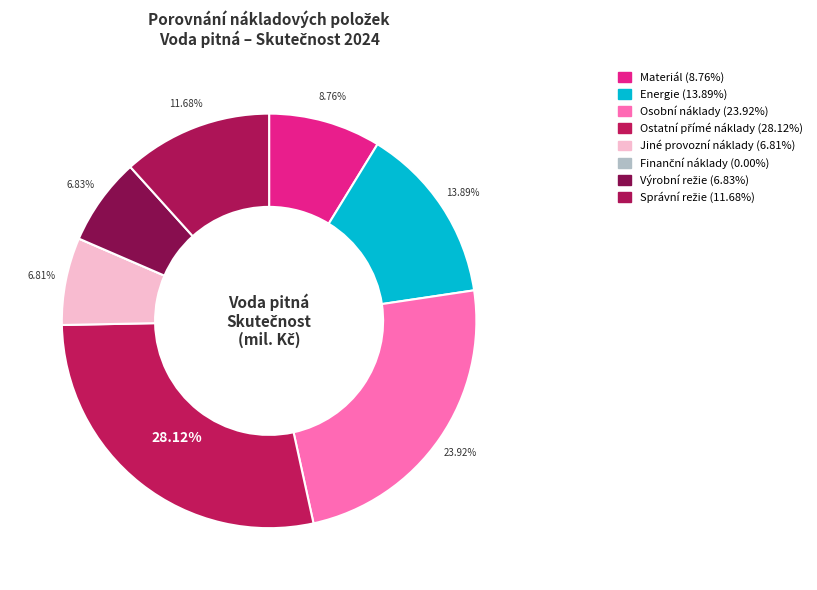

Is it true that Správní režie is 12% of the pie?

True